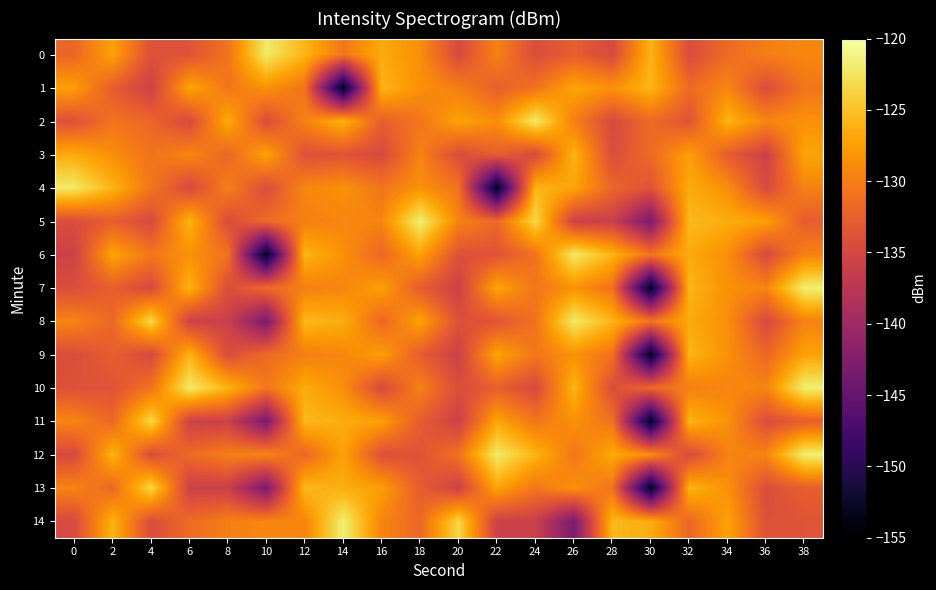

Reading left to right, transcribe all the data shown in this chart.

0: 0=-131.9	2=-127.2	4=-133.9	6=-133.7	8=-130.9	10=-122.1	12=-125.9	14=-130.6	16=-126.6	18=-128.7	20=-134.7	22=-129.6	24=-134.3	26=-132.6	28=-134.8	30=-126.0	32=-134.4	34=-131.5	36=-129.9	38=-129.3
1: 0=-127.5	2=-132.8	4=-135.8	6=-127.0	8=-130.6	10=-128.5	12=-130.8	14=-153.8	16=-125.9	18=-128.5	20=-129.9	22=-132.6	24=-130.8	26=-127.0	28=-128.5	30=-125.9	32=-131.5	34=-129.3	36=-134.4	38=-130.6
2: 0=-133.9	2=-130.9	4=-131.9	6=-134.8	8=-126.6	10=-134.3	12=-129.6	14=-126.0	16=-132.6	18=-130.6	20=-127.2	22=-128.7	24=-122.1	26=-129.9	28=-134.7	30=-131.5	32=-133.7	34=-125.9	36=-129.3	38=-128.5
3: 0=-126.6	2=-128.7	4=-130.9	6=-129.3	8=-131.9	10=-127.2	12=-133.9	14=-133.7	16=-134.7	18=-129.6	20=-134.3	22=-132.6	24=-134.8	26=-126.0	28=-134.4	30=-131.5	32=-127.5	34=-132.8	36=-135.8	38=-127.0
4: 0=-122.1	2=-125.9	4=-130.6	6=-134.8	8=-129.9	10=-134.4	12=-129.3	14=-128.5	16=-130.6	18=-128.5	20=-130.8	22=-153.8	24=-125.9	26=-127.0	28=-131.9	30=-133.7	32=-126.6	34=-128.7	36=-134.7	38=-129.6
5: 0=-134.3	2=-132.6	4=-134.8	6=-126.0	8=-134.4	10=-131.5	12=-129.9	14=-129.3	16=-129.4	18=-121.7	20=-129.4	22=-131.8	24=-123.5	26=-135.8	28=-135.9	30=-143.2	32=-125.6	34=-126.5	36=-127.5	38=-132.8
6: 0=-135.8	2=-127.0	4=-130.6	6=-128.5	8=-130.8	10=-153.8	12=-125.9	14=-128.5	16=-131.9	18=-127.2	20=-133.9	22=-133.7	24=-130.9	26=-122.1	28=-125.9	30=-130.6	32=-126.6	34=-128.7	36=-134.7	38=-129.6
7: 0=-134.3	2=-132.6	4=-134.8	6=-126.0	8=-134.4	10=-131.5	12=-129.9	14=-129.3	16=-127.5	18=-132.8	20=-135.8	22=-127.0	24=-130.6	26=-128.5	28=-130.8	30=-153.8	32=-125.9	34=-128.5	36=-129.4	38=-121.7
8: 0=-129.4	2=-131.8	4=-123.5	6=-135.8	8=-135.9	10=-143.2	12=-125.6	14=-126.5	16=-131.9	18=-127.2	20=-133.9	22=-133.7	24=-130.9	26=-122.1	28=-125.9	30=-130.6	32=-126.6	34=-128.7	36=-134.7	38=-129.6
9: 0=-134.3	2=-132.6	4=-134.8	6=-126.0	8=-134.4	10=-131.5	12=-129.9	14=-129.3	16=-127.5	18=-132.8	20=-135.8	22=-127.0	24=-130.6	26=-128.5	28=-130.8	30=-153.8	32=-125.9	34=-128.5	36=-131.9	38=-127.2
10: 0=-133.9	2=-133.7	4=-130.9	6=-122.1	8=-125.9	10=-130.6	12=-126.6	14=-128.7	16=-134.7	18=-129.6	20=-134.3	22=-132.6	24=-134.8	26=-126.0	28=-134.4	30=-131.5	32=-129.9	34=-129.3	36=-129.4	38=-121.7
11: 0=-129.4	2=-131.8	4=-123.5	6=-135.8	8=-135.9	10=-143.2	12=-125.6	14=-126.5	16=-127.5	18=-132.8	20=-135.8	22=-127.0	24=-130.6	26=-128.5	28=-130.8	30=-153.8	32=-125.9	34=-128.5	36=-134.3	38=-132.6
12: 0=-134.8	2=-126.0	4=-134.4	6=-131.5	8=-129.9	10=-129.3	12=-131.9	14=-127.2	16=-133.9	18=-133.7	20=-130.9	22=-122.1	24=-125.9	26=-130.6	28=-126.6	30=-128.7	32=-134.7	34=-129.6	36=-129.4	38=-121.7
13: 0=-129.4	2=-131.8	4=-123.5	6=-135.8	8=-135.9	10=-143.2	12=-125.6	14=-126.5	16=-127.5	18=-132.8	20=-135.8	22=-127.0	24=-130.6	26=-128.5	28=-130.8	30=-153.8	32=-125.9	34=-128.5	36=-134.3	38=-132.6
14: 0=-134.8	2=-126.0	4=-134.4	6=-131.5	8=-129.9	10=-129.3	12=-129.4	14=-121.7	16=-129.4	18=-131.8	20=-123.5	22=-135.8	24=-135.9	26=-143.2	28=-125.6	30=-126.5	32=-131.9	34=-127.2	36=-133.9	38=-133.7